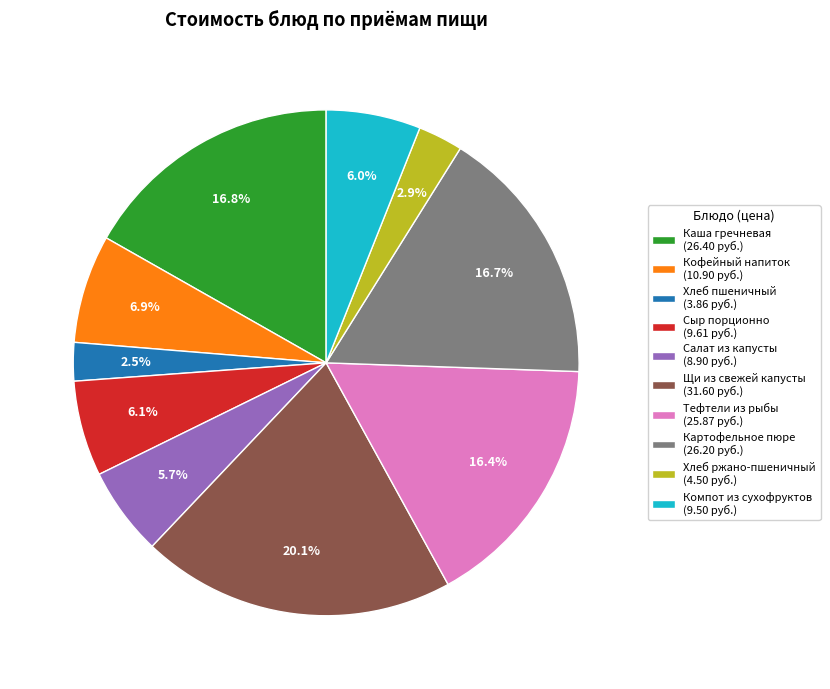

Approximately how many times larger is the value at Кофейный напиток (10.90 руб.) compared to Каша гречневая (26.40 руб.)?

0.4